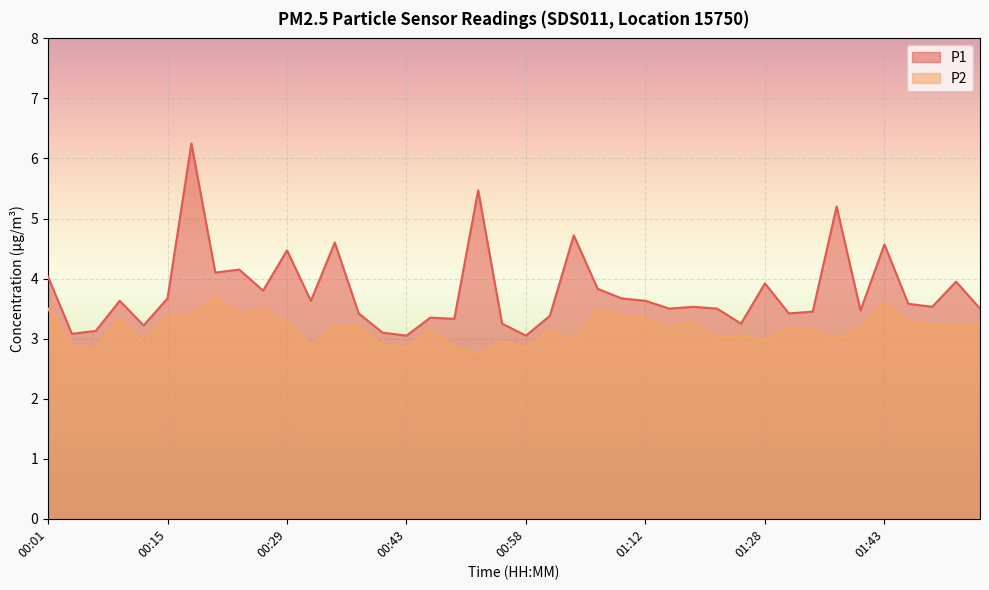

List the series in order of their peak value, lowest first.

P2, P1